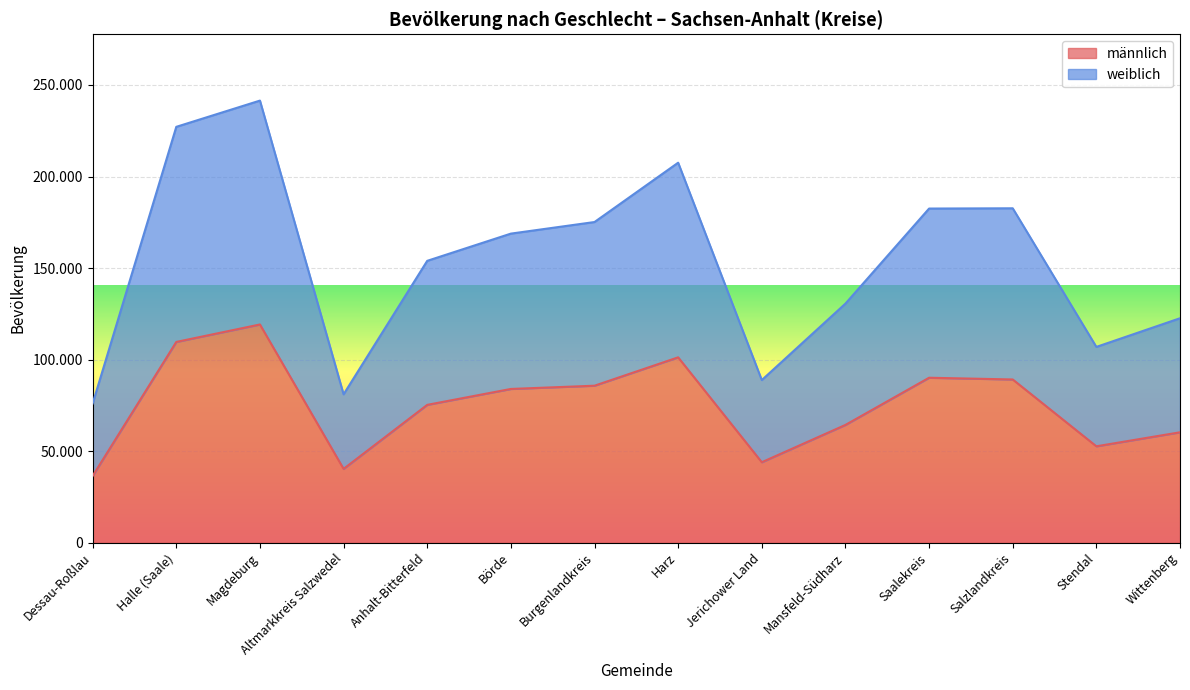

How many interior local valleys does the weiblich series have?

3